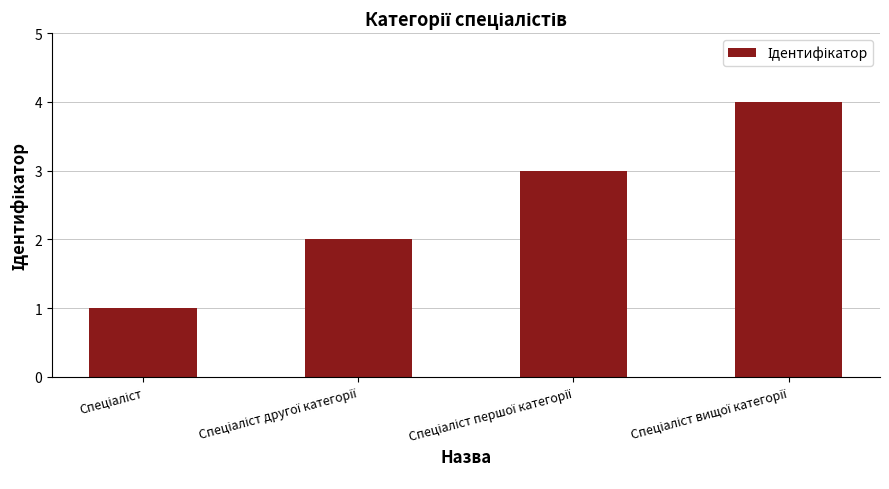

What is the difference between the maximum and minimum values?

3